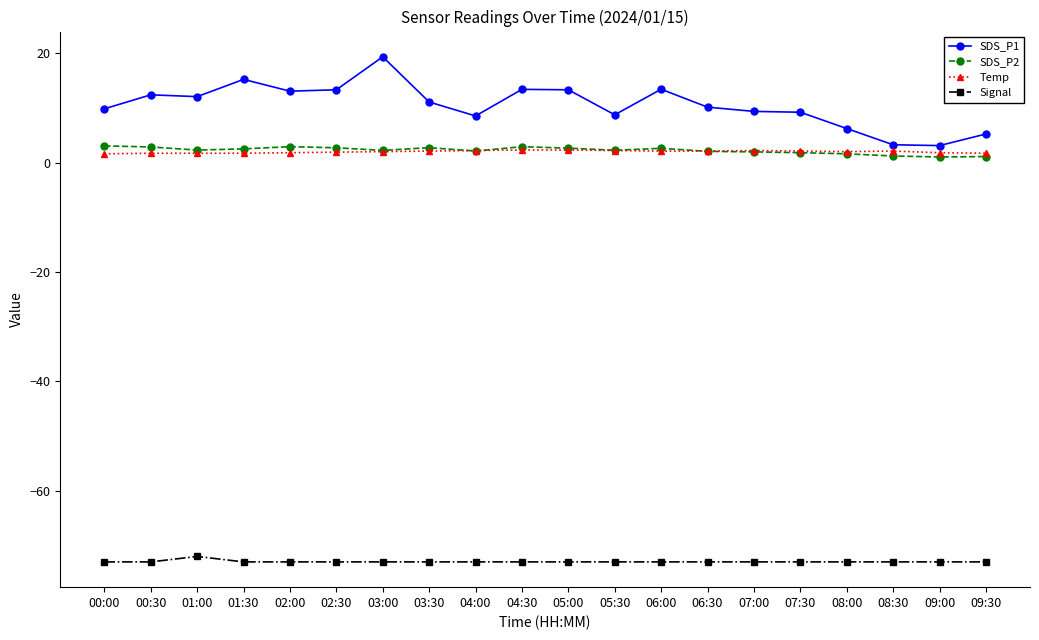

What is the total value across all series at 09:30?

-65.0